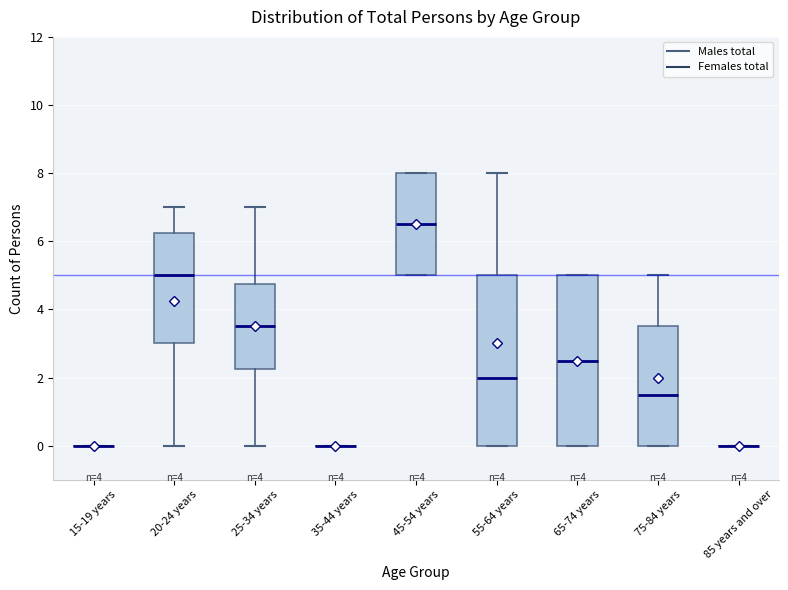

Reading left to right, read every box against the y-axis: the position of its median line, the range the box covers, and the ends of its whiskers. The values are not printed on the chart, so give them approximately, as read against the axis.

15-19 years: box collapsed to a line at 0.0, whiskers 0.0 to 0.0
20-24 years: median 5.0, box 3.0 to 6.2, whiskers 0.0 to 7.0
25-34 years: median 3.6, box 2.2 to 4.8, whiskers 0.0 to 7.0
35-44 years: box collapsed to a line at 0.0, whiskers 0.0 to 0.0
45-54 years: median 6.6, box 5.0 to 8.0, whiskers 5.0 to 8.0
55-64 years: median 2.0, box 0.0 to 5.0, whiskers 0.0 to 8.0
65-74 years: median 2.6, box 0.0 to 5.0, whiskers 0.0 to 5.0
75-84 years: median 1.6, box 0.0 to 3.6, whiskers 0.0 to 5.0
85 years and over: box collapsed to a line at 0.0, whiskers 0.0 to 0.0